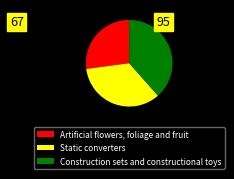

Rank the categories by value from lowest to highest.

Artificial flowers, foliage and fruit, Static converters, Construction sets and constructional toys